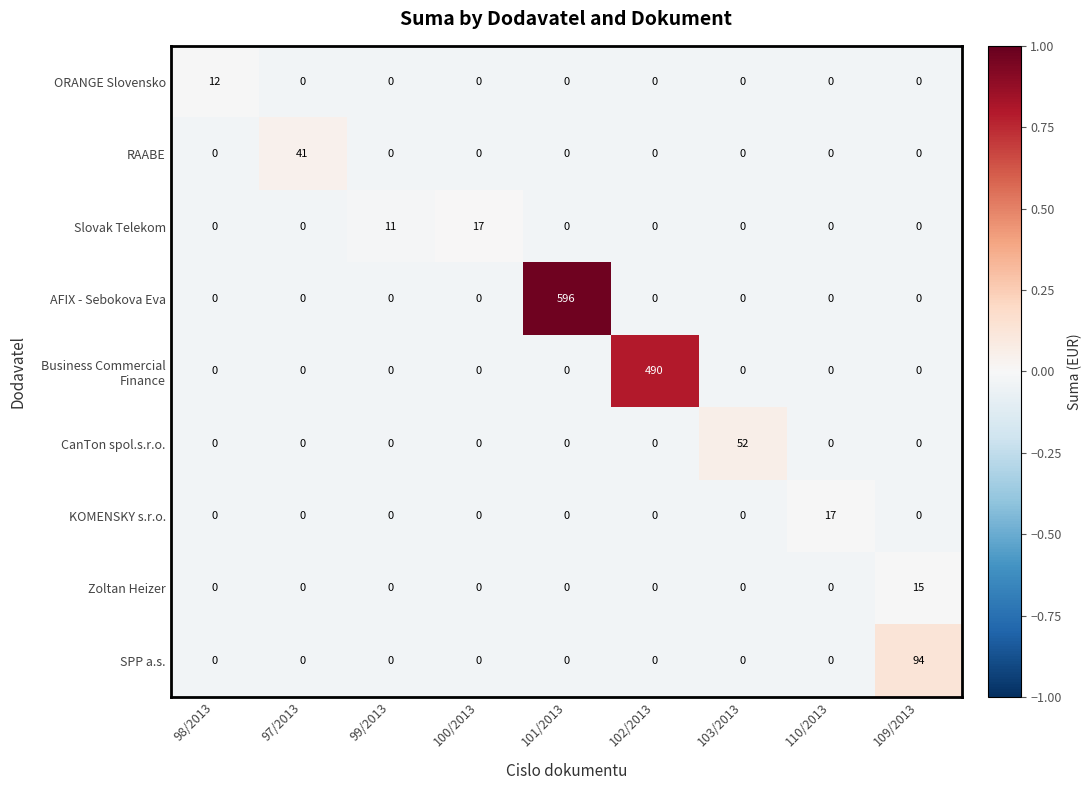

At how many categories does at least one series exceed 0?

9